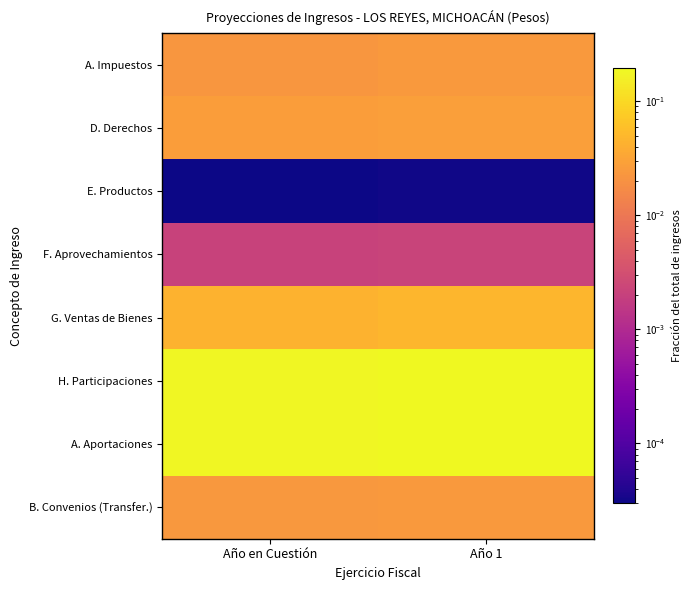

Count the number of categories in the chart.

2